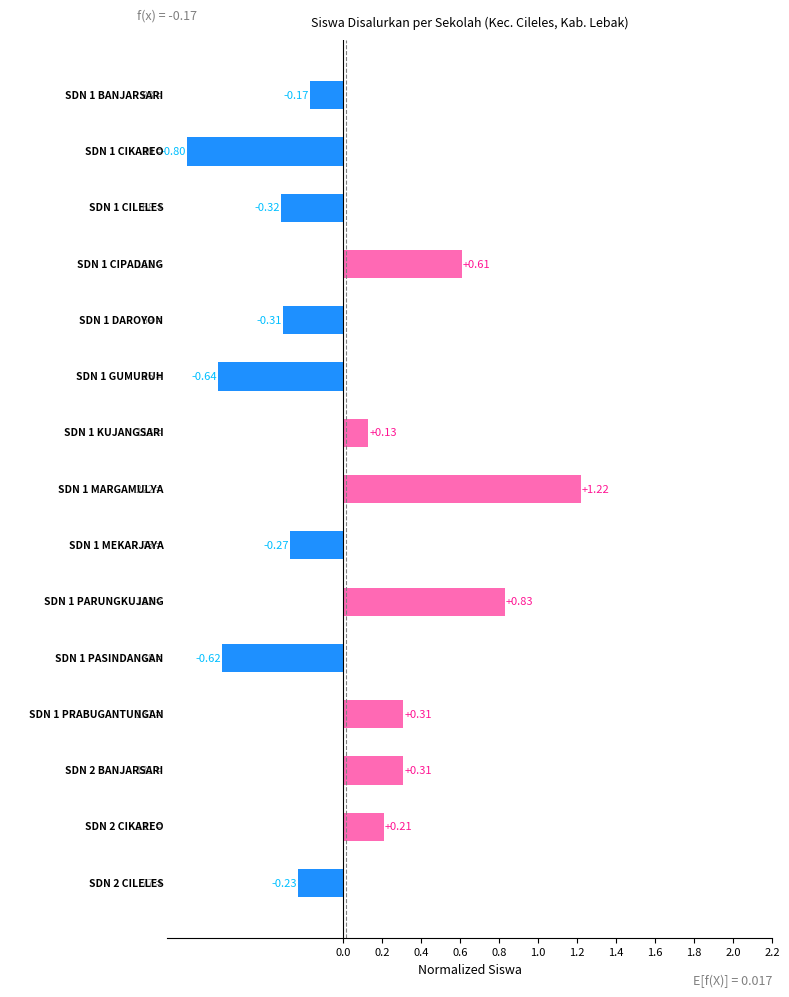

What is the difference between the maximum and minimum values?

2.0